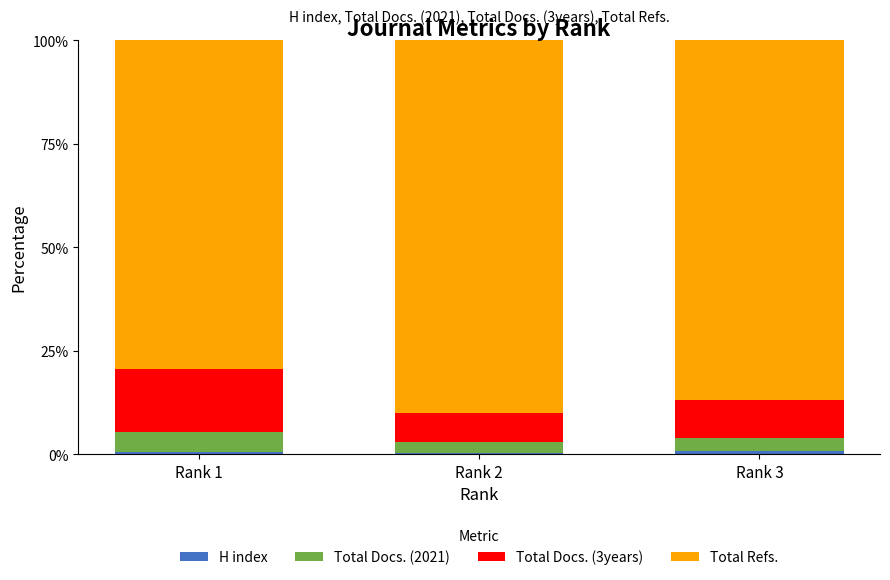

Does the chart contain stacked bars?

Yes